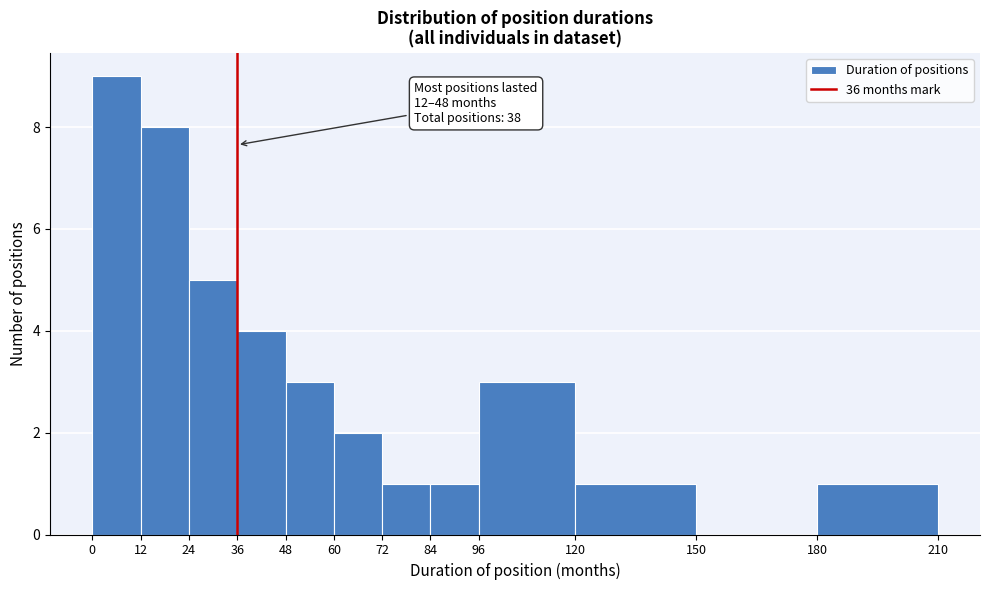

Over which range of the x-axis is the bar tallest?

0 to 12